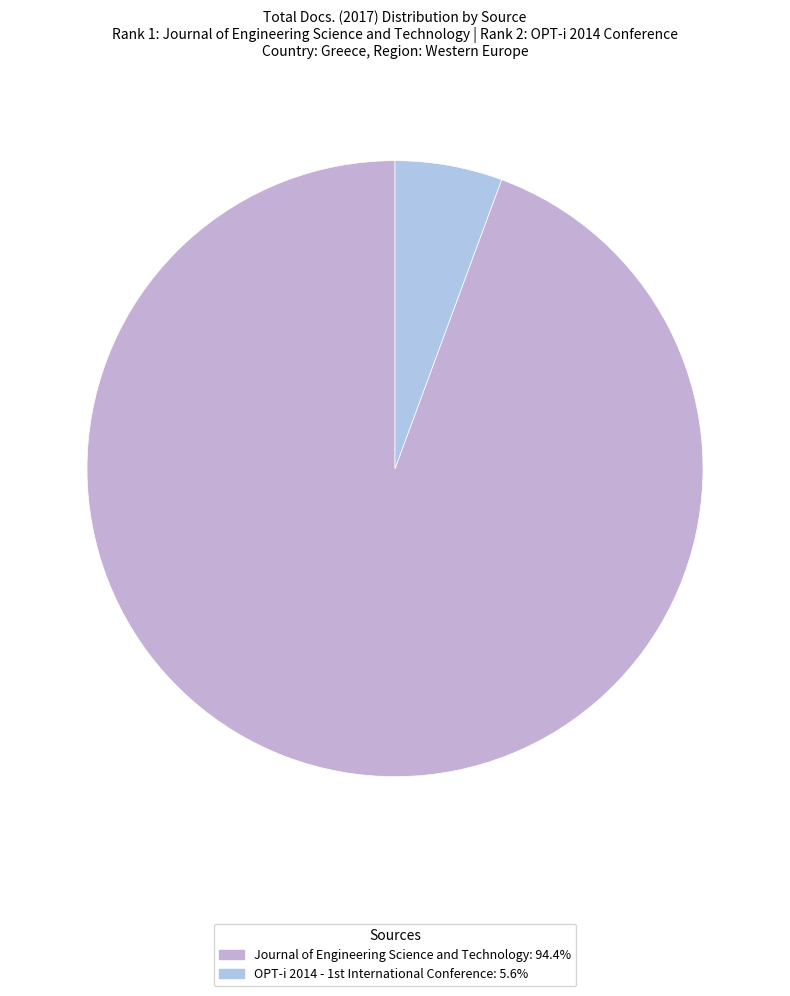

How many slices are in this pie chart?

2